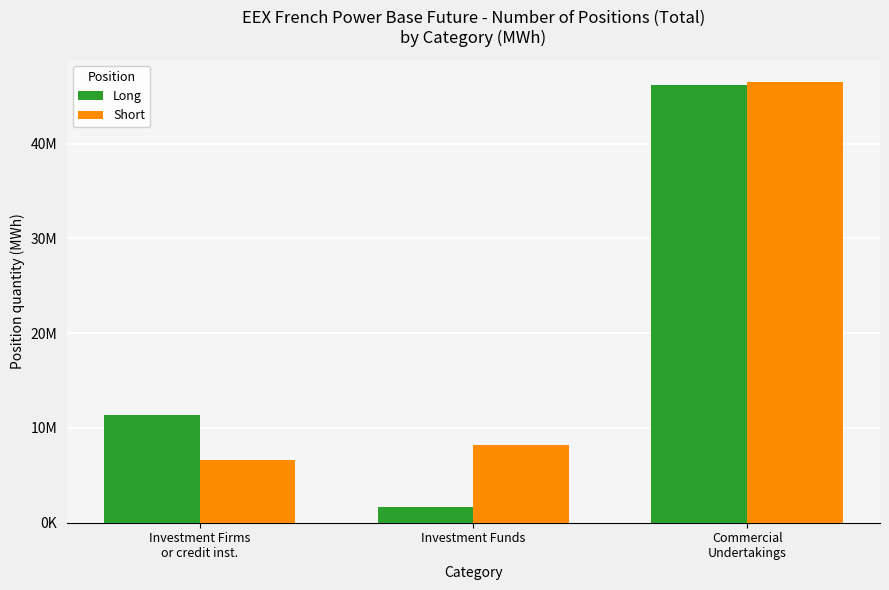

Is the value of Long at Investment Funds greater than the value of Short at Investment Funds?

No